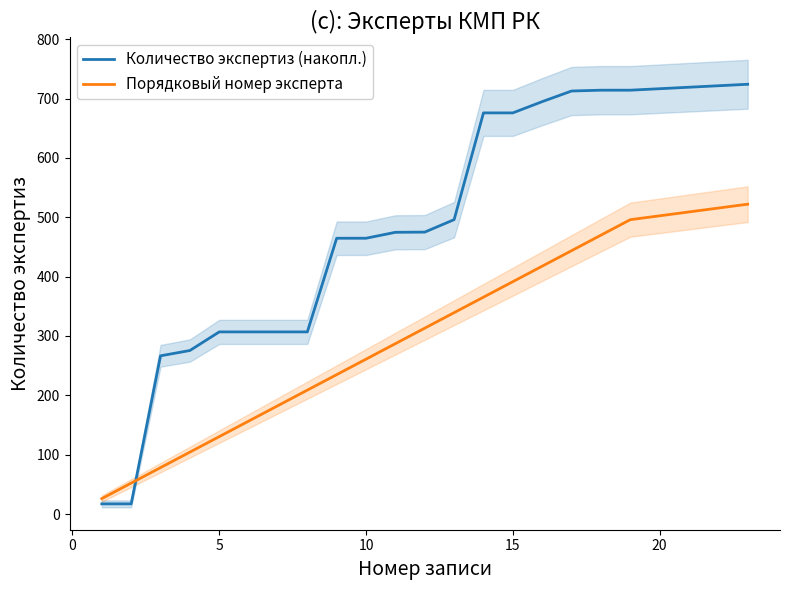

How many distinct data groups are displayed?

2